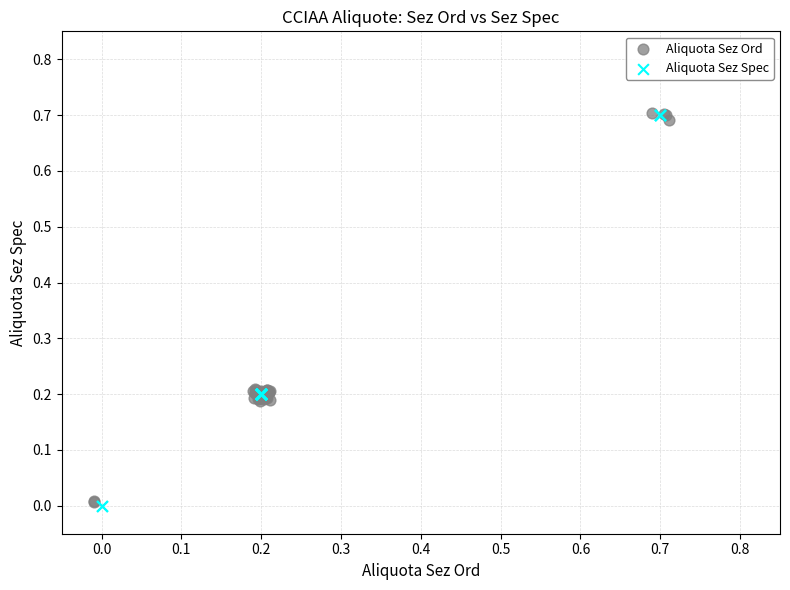

Which series has the largest Y range (max minus min)?

Aliquota Sez Spec